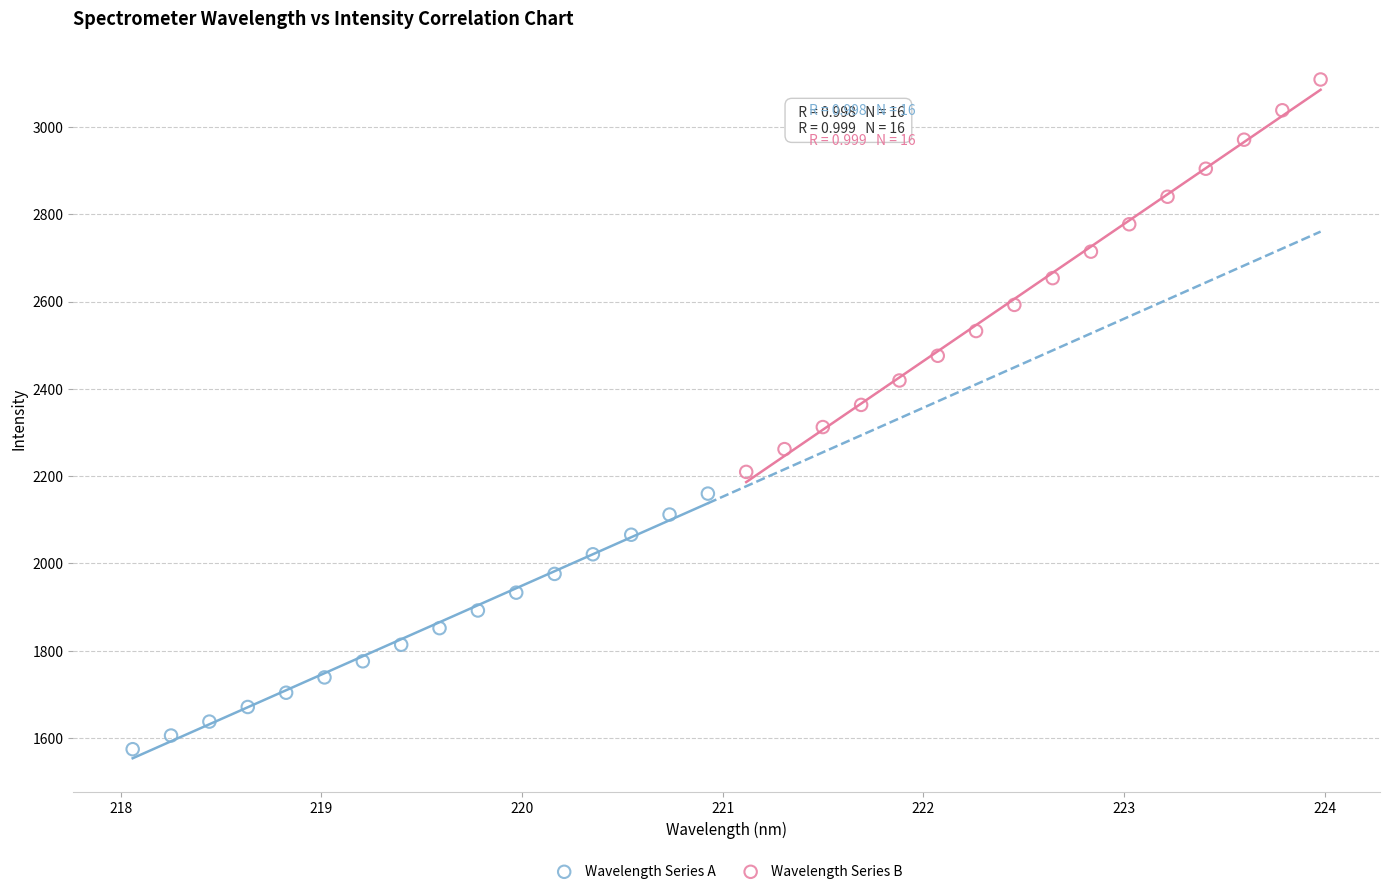

Which series reaches the maximum Y coordinate?

Wavelength Series B